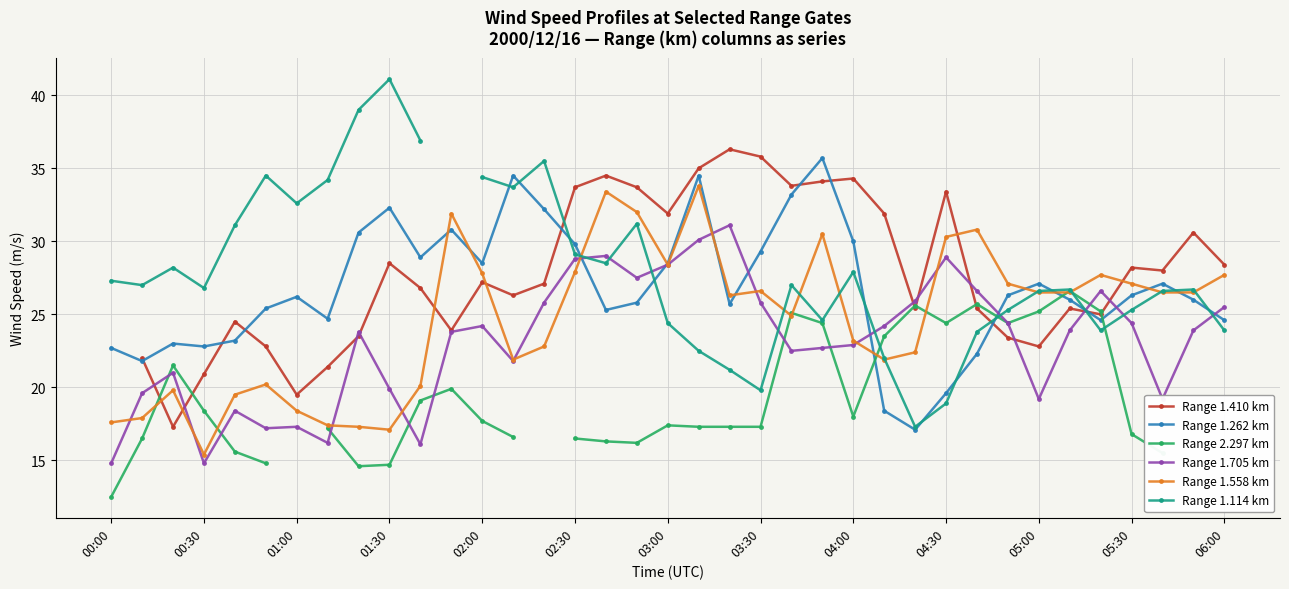

In Range 1.262 km, how many points are lower than both neighbors (excluding endpoints)?

9